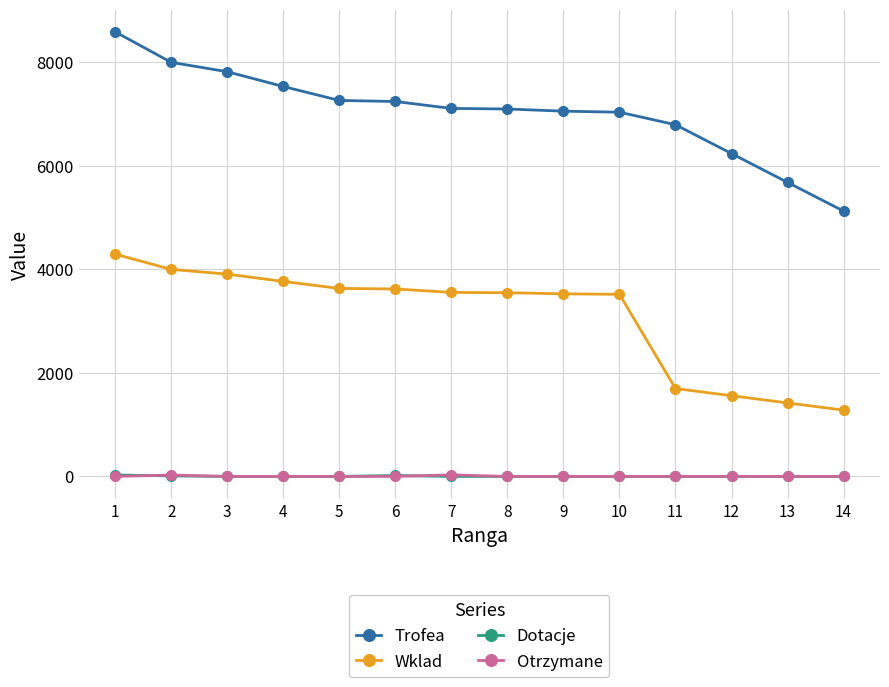

The value of Trofea at 10 is 12488. True or false?

False